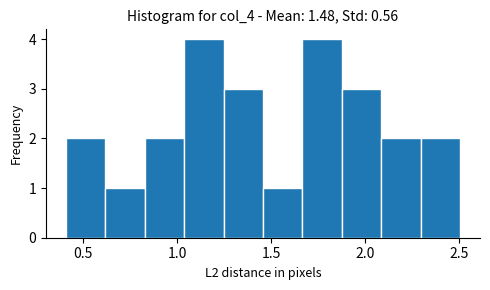

What is the height of the bar covering 0.60 to 0.85 on the x-axis? Neither the bar edges nor the heights are printed on the chart, so give them approximately, as read against the axes.

1